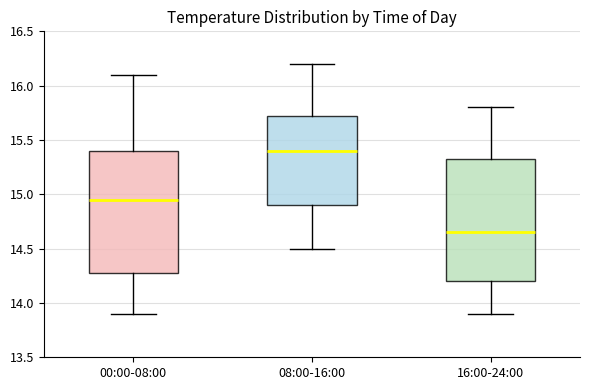

Which box's median line is the highest?

08:00-16:00